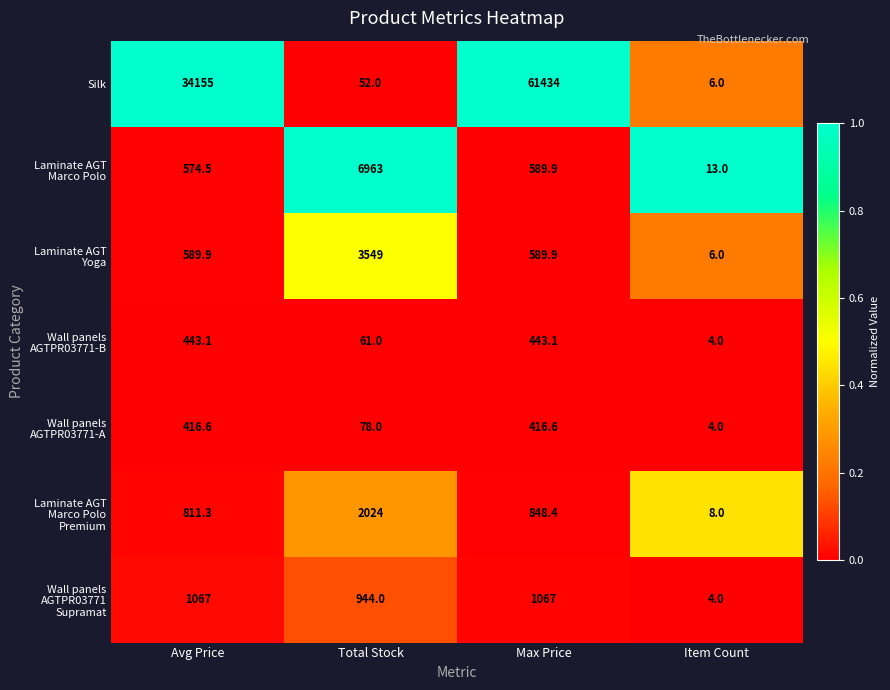

The value of Silk at Max Price is 61434.0. True or false?

True